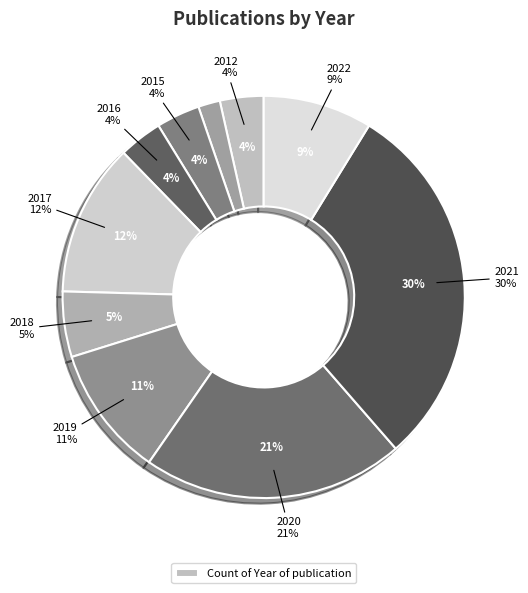

To the nearest percent, what is the combined percentage of 2013 and 2012?

5%